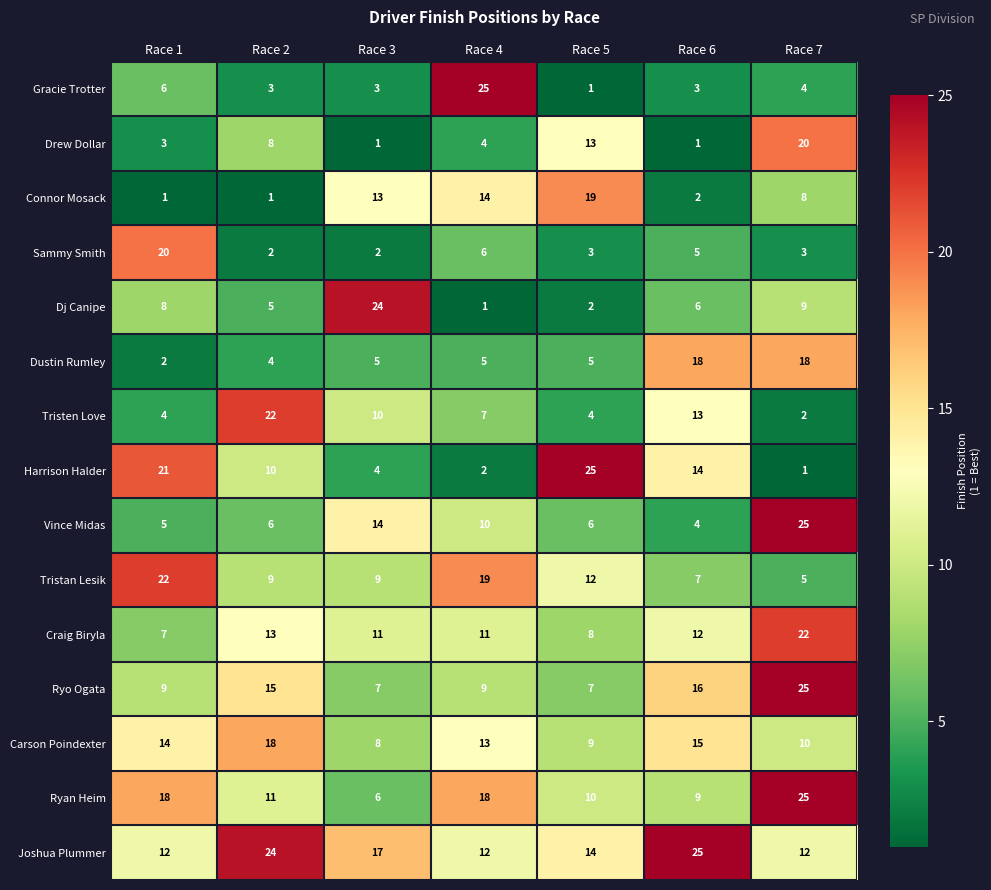

Which series has the largest total across all categories?

Joshua Plummer